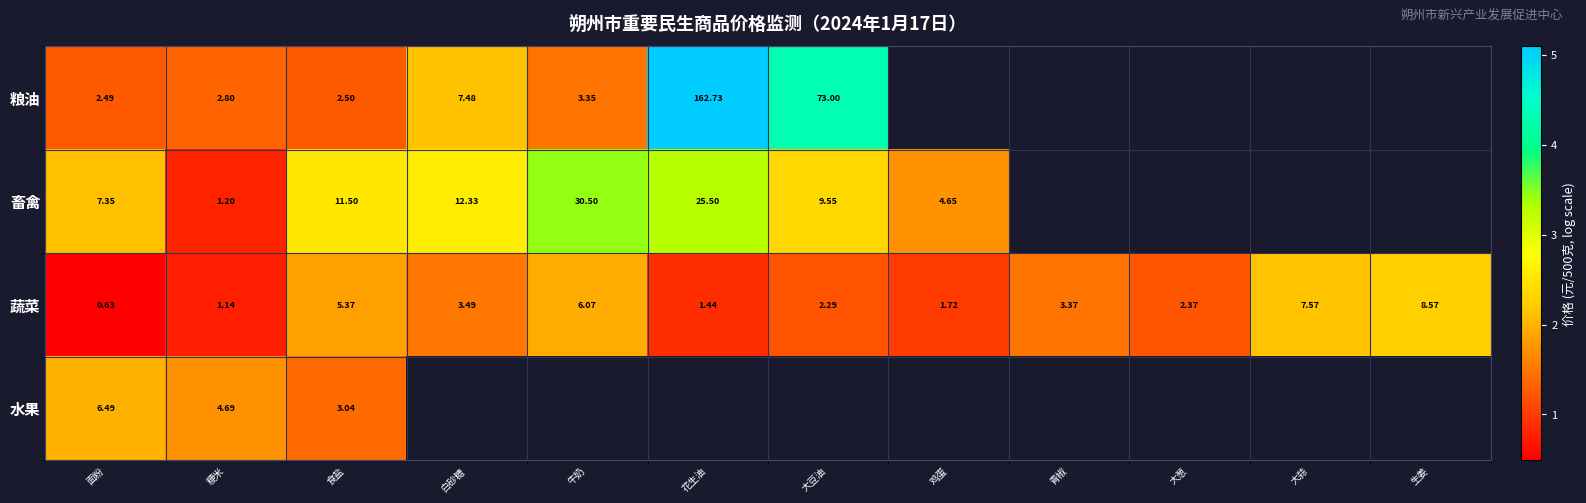

How many data points in 蔬菜 are less than 3?

6